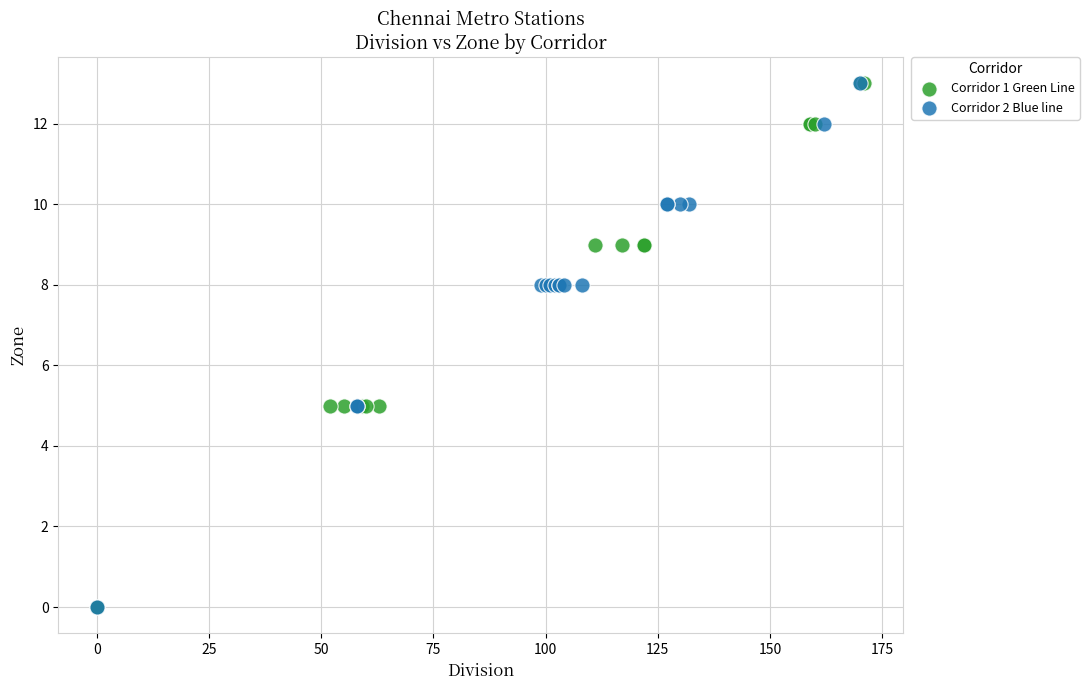

What are all the series names shown in the legend?

Corridor 1 Green Line, Corridor 2 Blue line